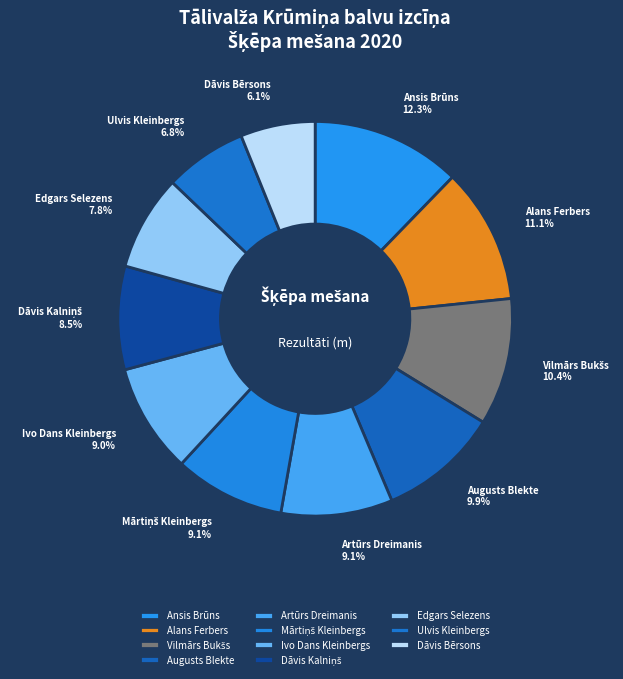

How many segments does this pie chart have?

11